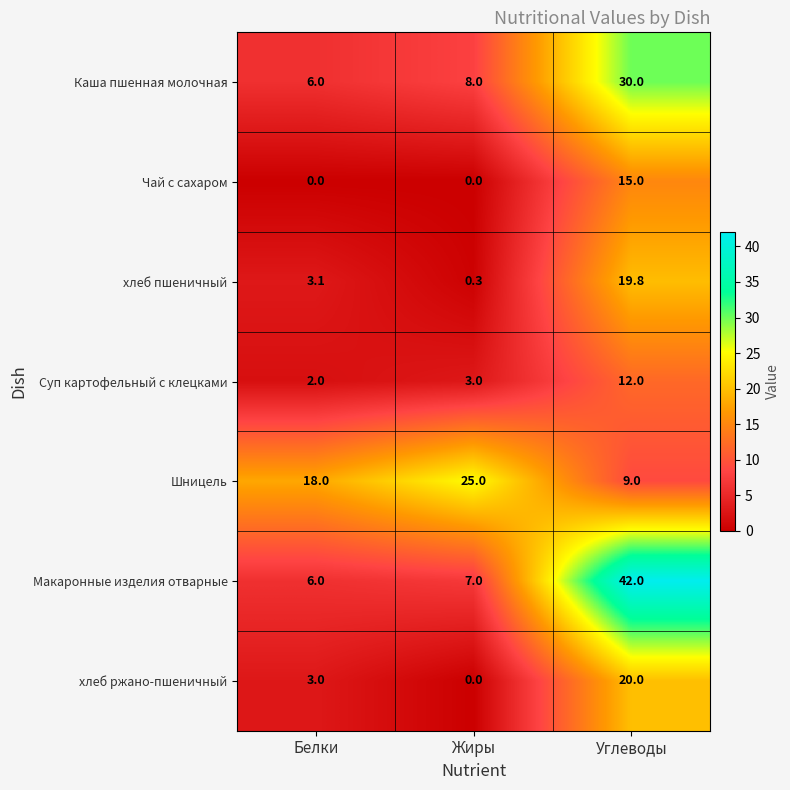

How many values in the хлеб пшеничный series exceed 3?

2